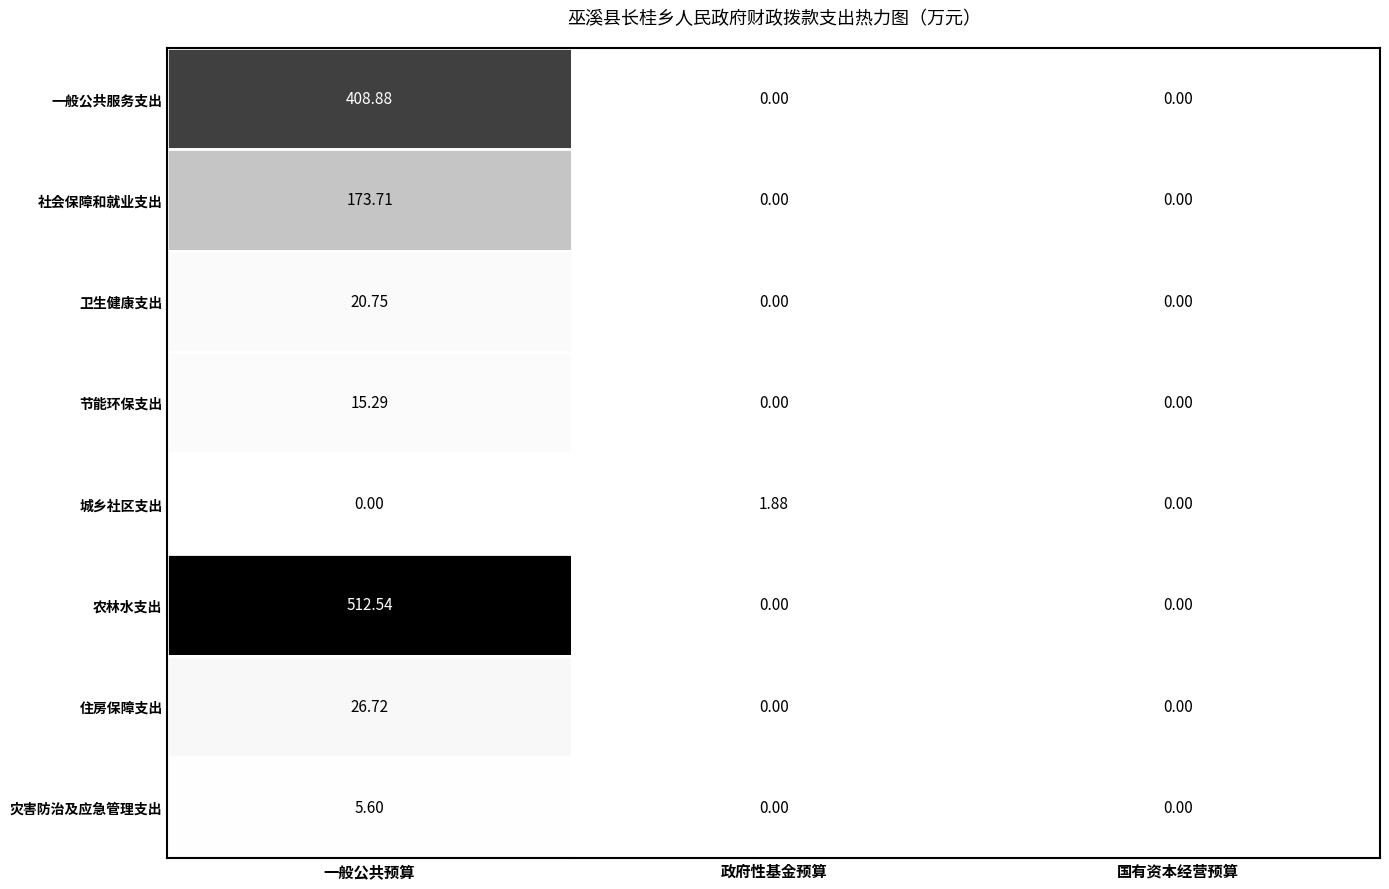

At which category is the sum across all series the highest?

一般公共预算